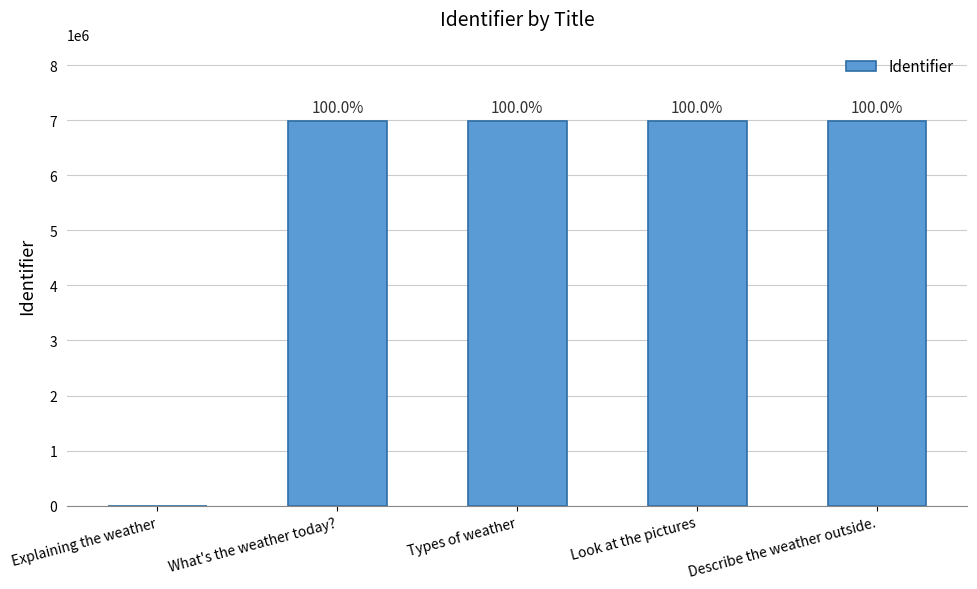

What is the label of the 4th bar from the left?

Look at the pictures